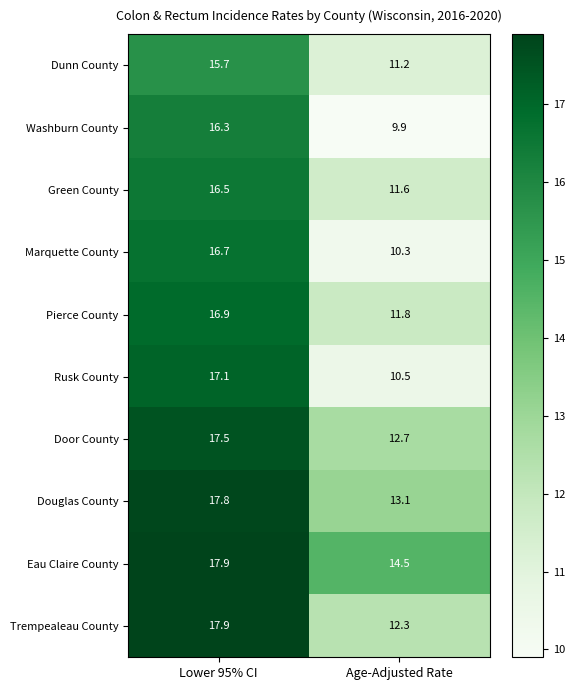

How many data points does each series have?

2